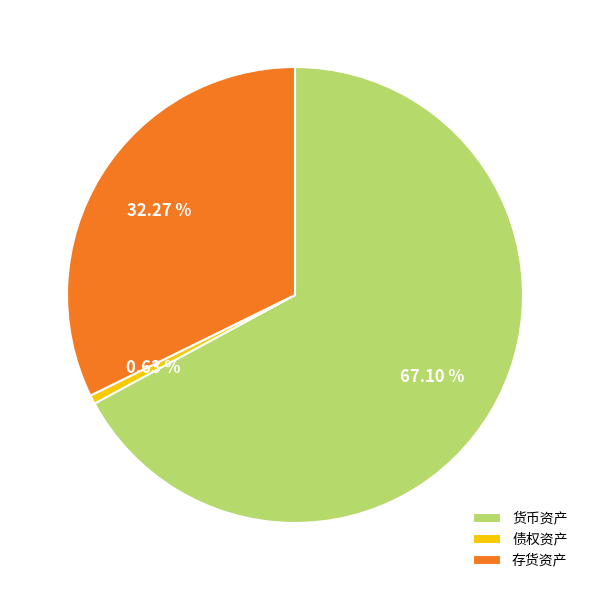

True or false: 债权资产 accounts for 1% of the total.

True